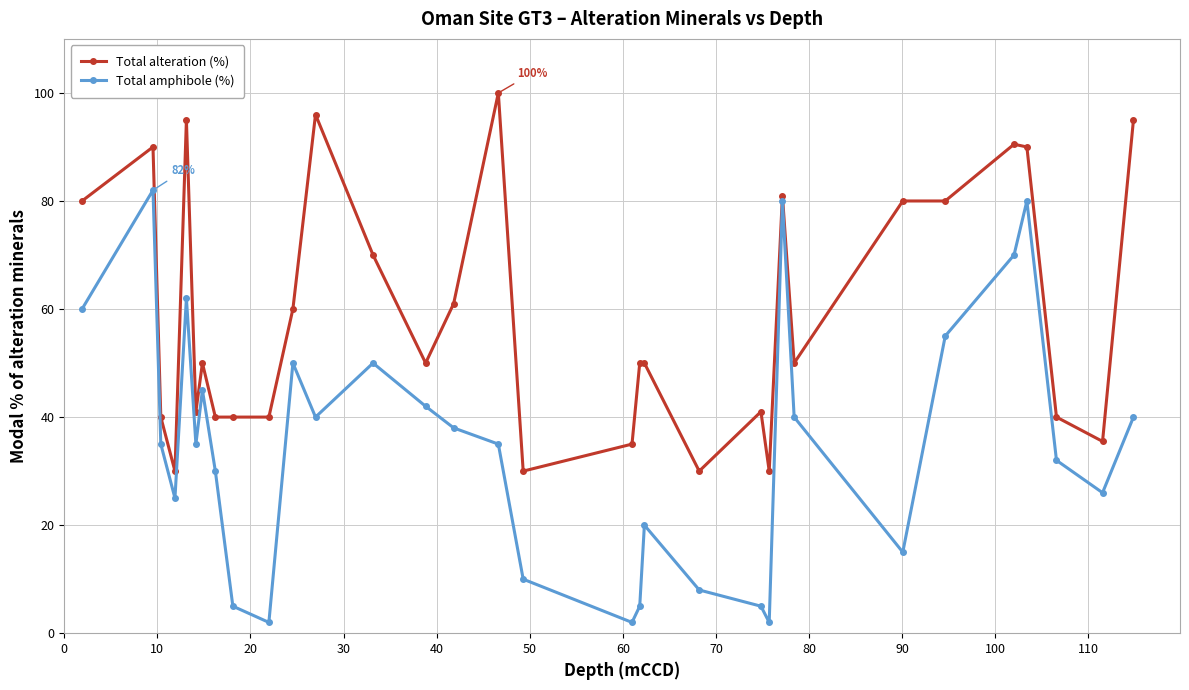

True or false: Total alteration (%) has more than 2 points higher than both neighbors.

True